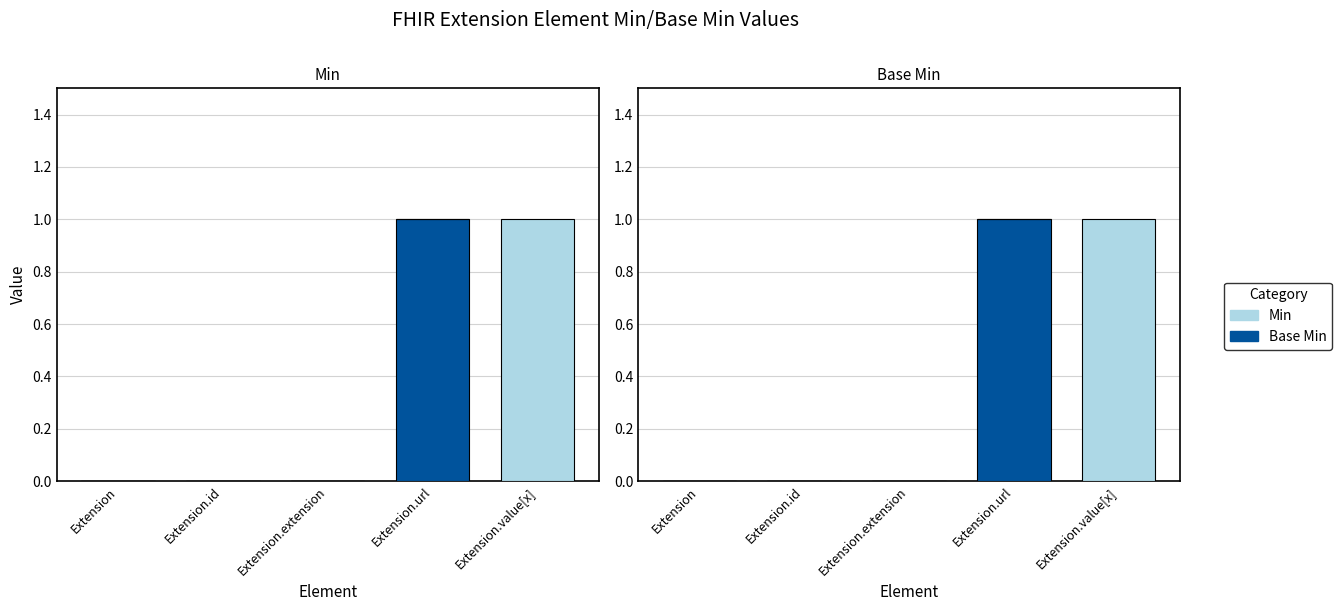

Reading left to right, transcribe all the data shown in this chart.

Base Min: 0	0	0	1	0
Min: 0	0	0	0	1